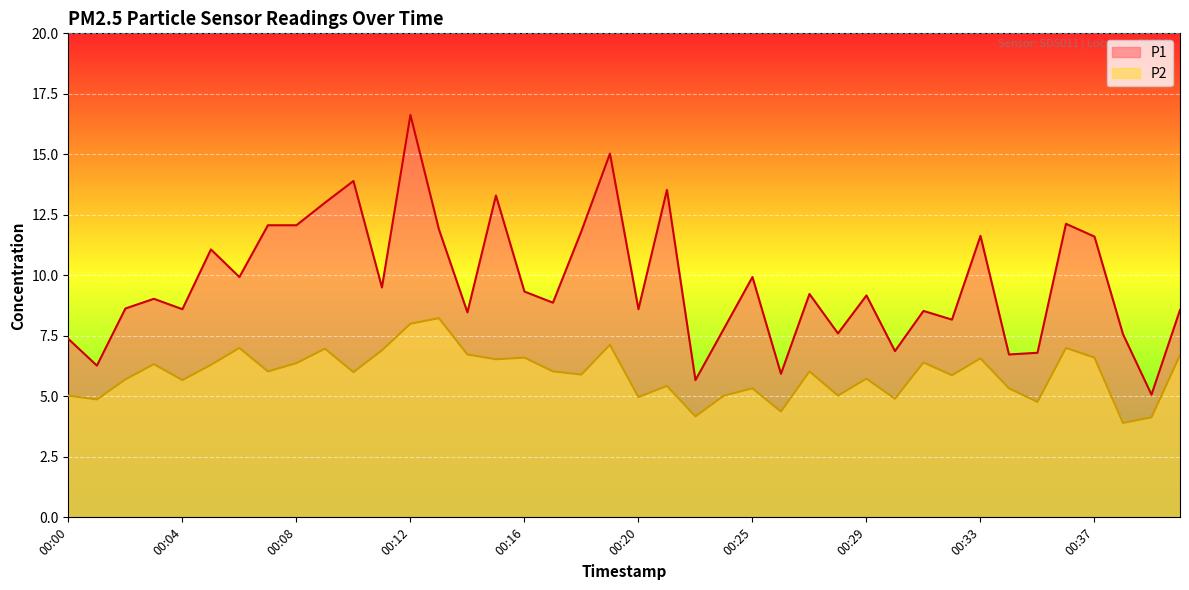

What is the difference between the second highest and minimum values in the P2 series?

4.1